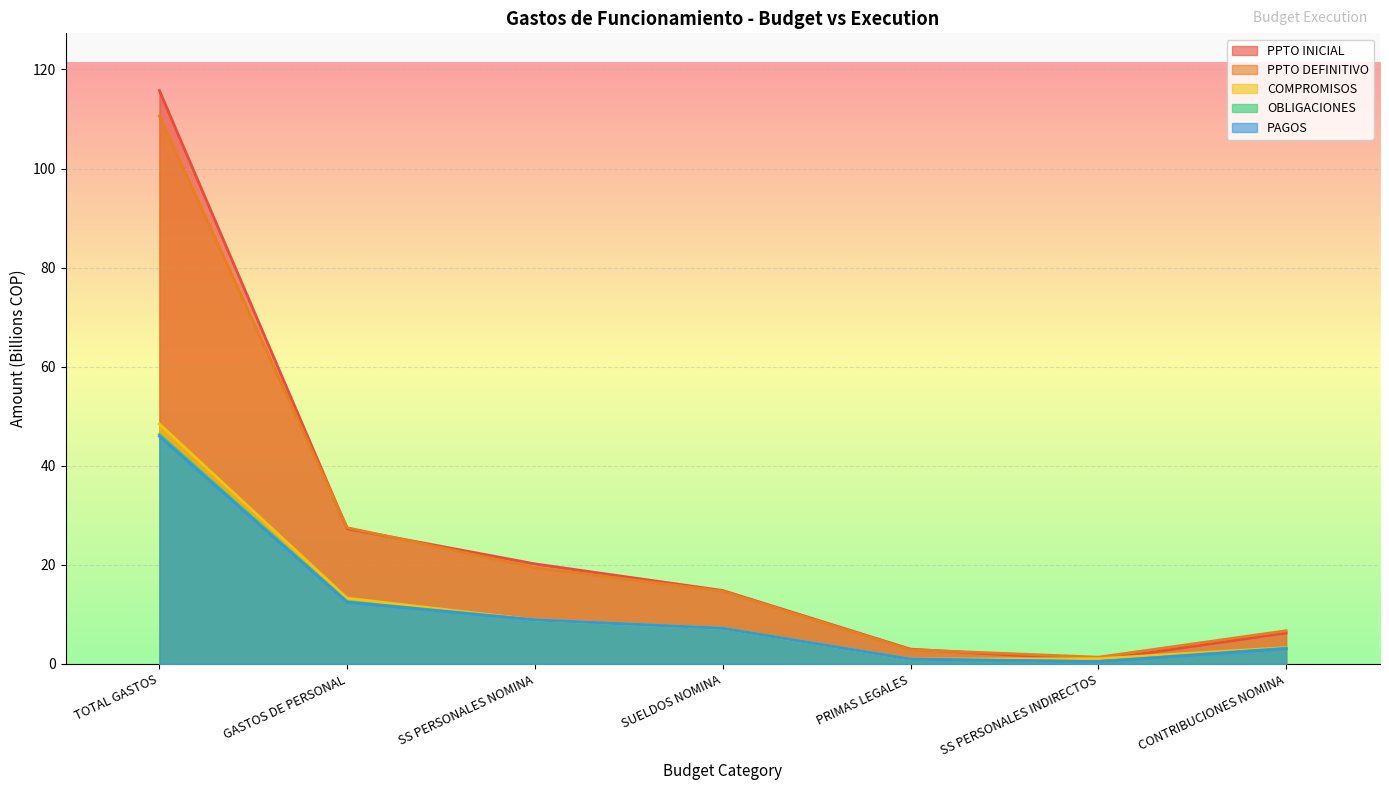

Reading left to right, extract all data points from this chart.

PPTO INICIAL: 115.7	27.3	20.2	14.8	3.0	0.8	6.3
PPTO DEFINITIVO: 110.6	27.5	19.4	14.7	2.9	1.4	6.7
COMPROMISOS: 48.4	13.3	8.9	7.2	1.0	1.1	3.3
OBLIGACIONES: 46.3	12.6	8.9	7.2	1.0	0.5	3.2
PAGOS: 45.9	12.4	8.9	7.2	1.0	0.5	3.1